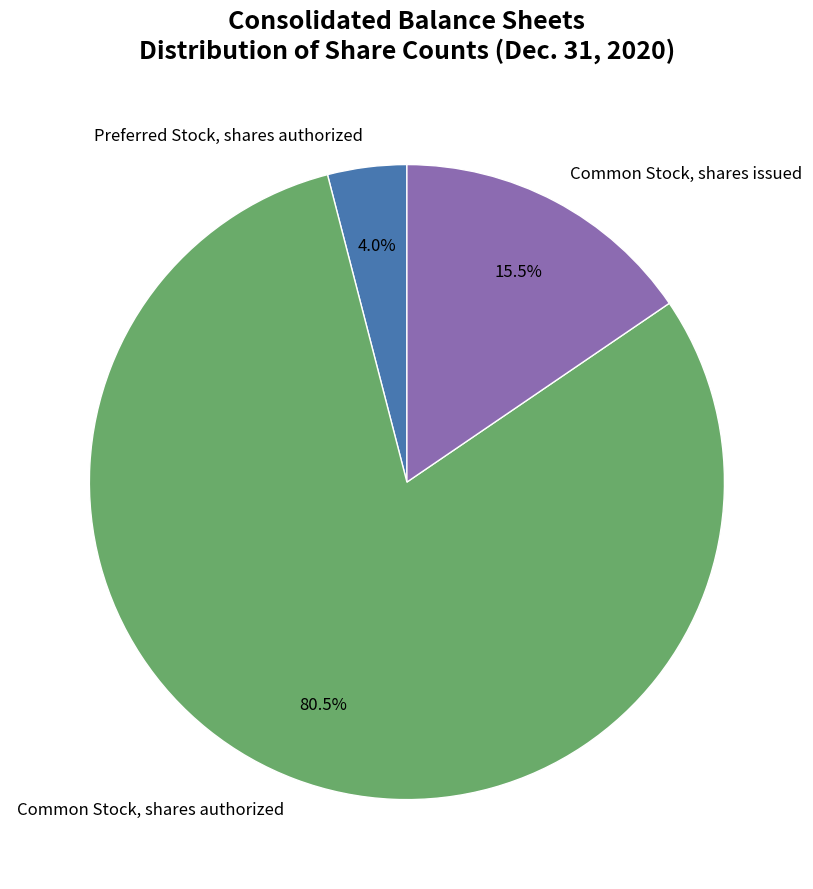

Is there any slice that represents more than half of the pie?

Yes